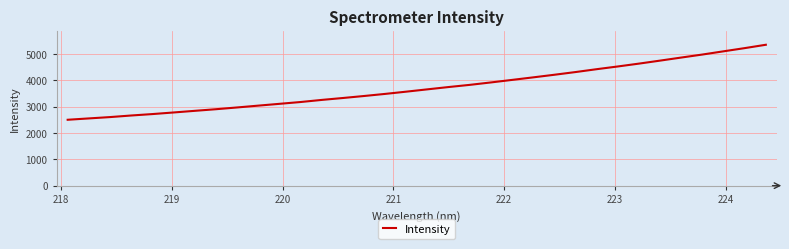

What is the difference between the maximum and minimum values?

2848.6